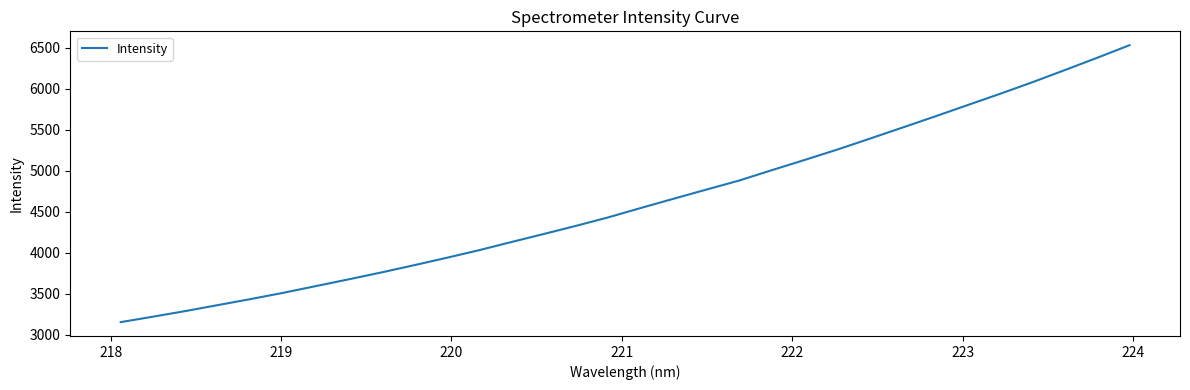

What is the minimum value shown in the chart?

3154.5